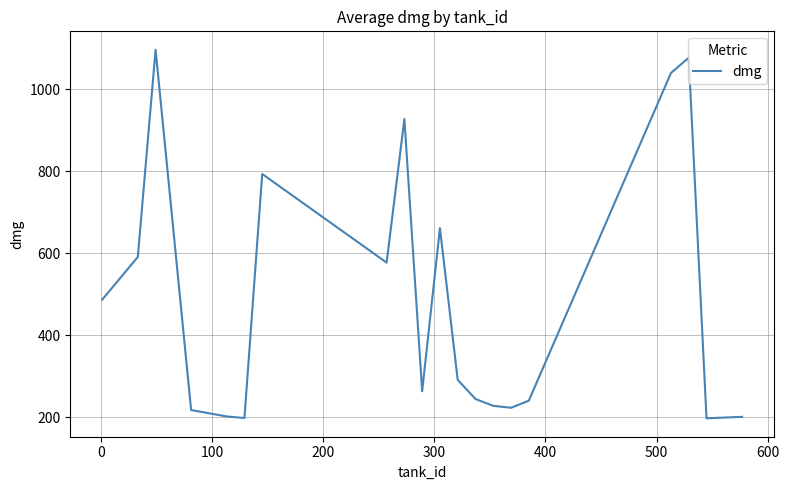

What is the difference between the maximum and minimum values?

898.8